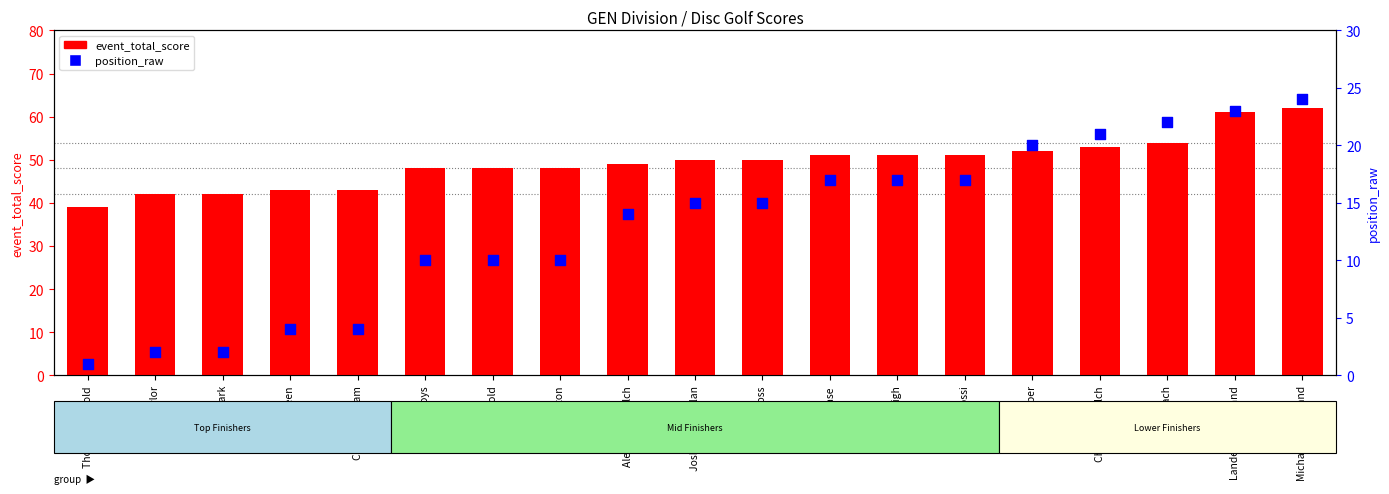

What is the total value across all series at Michael Beckstrand?

86